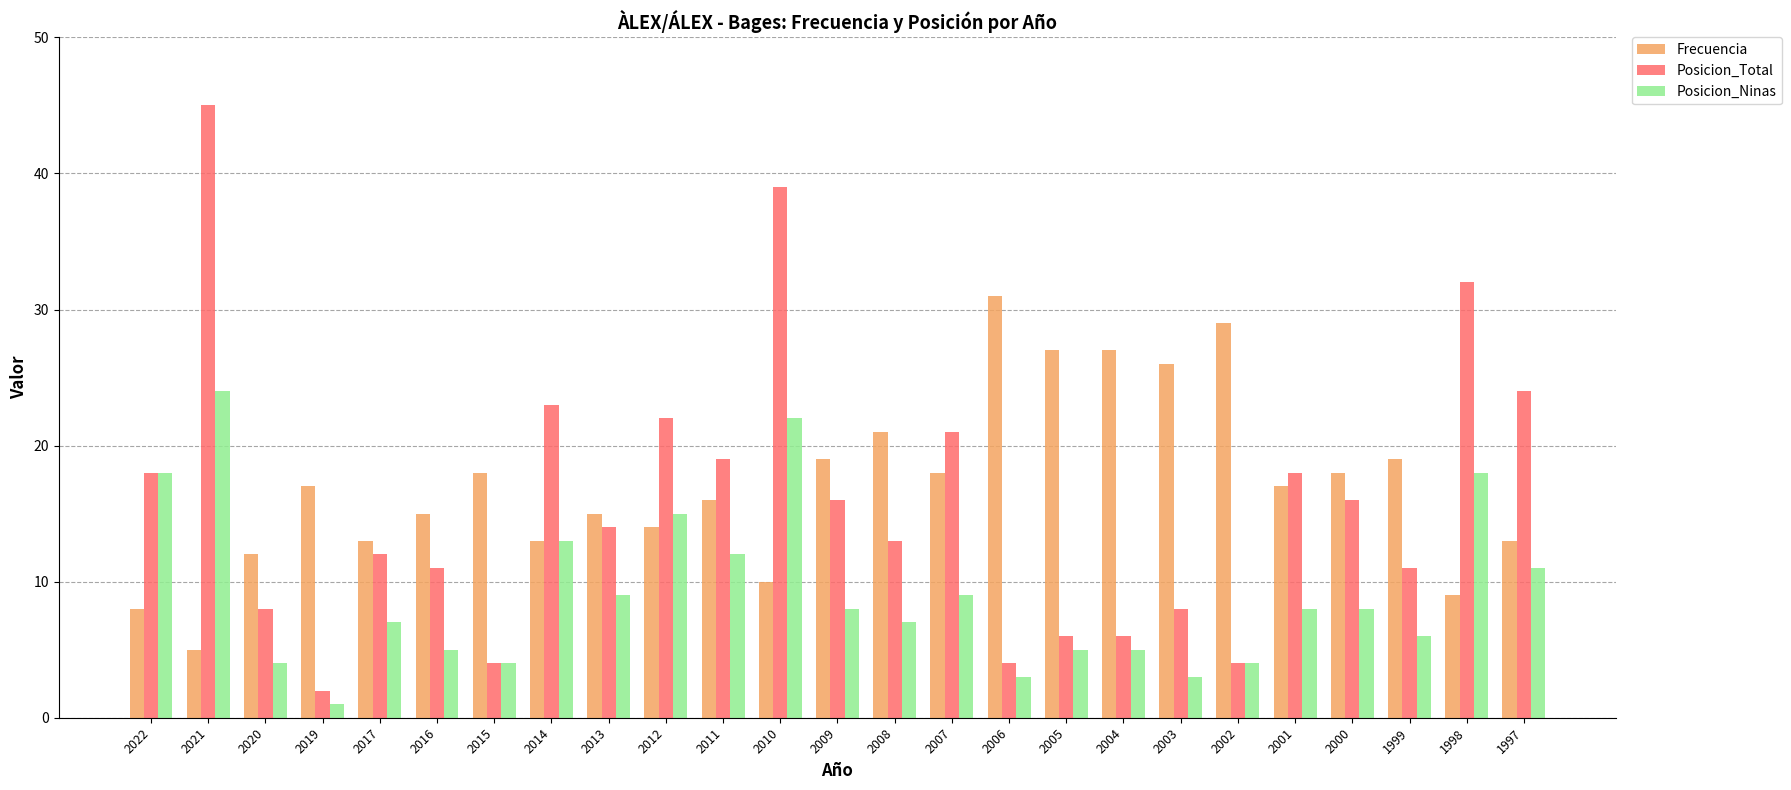

What is the highest value of the Posicion_Total series?

45